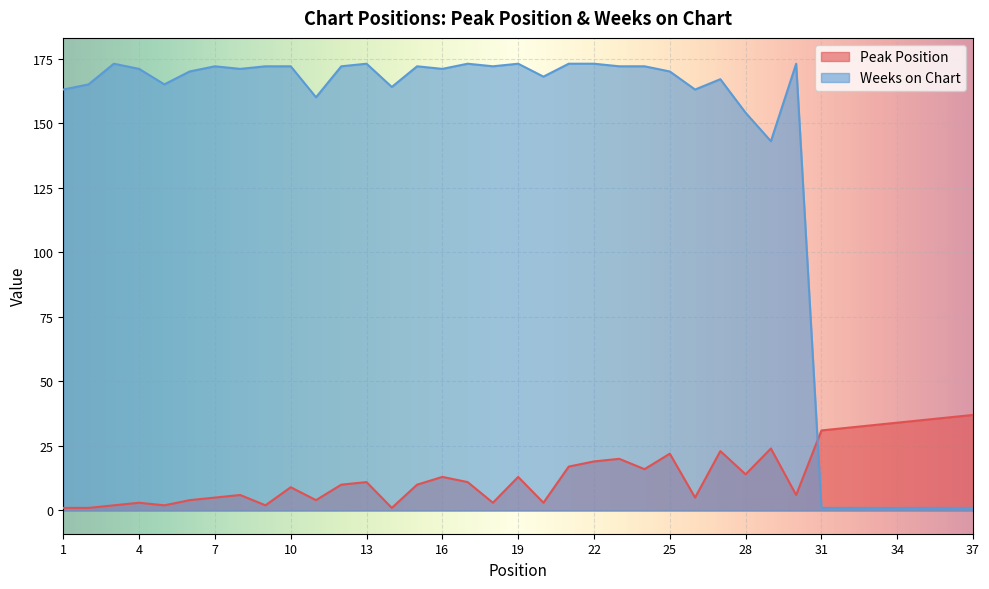

What is the total value across all series at 6?

174